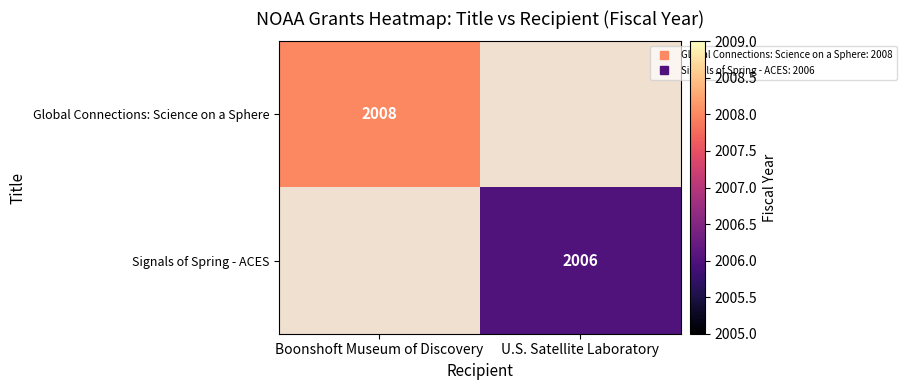

At which category does the chart reach its minimum across all series?

U.S. Satellite Laboratory